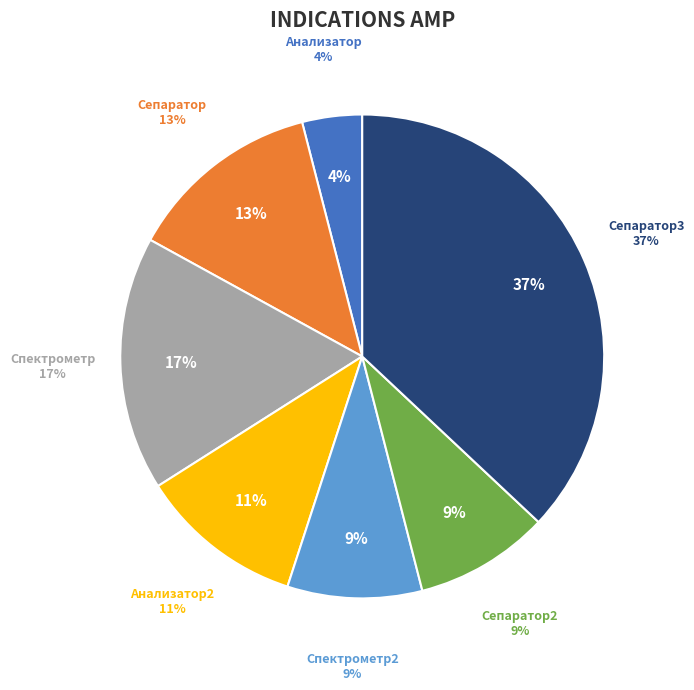

What percentage is the Анализатор slice, to the nearest percent?

4%